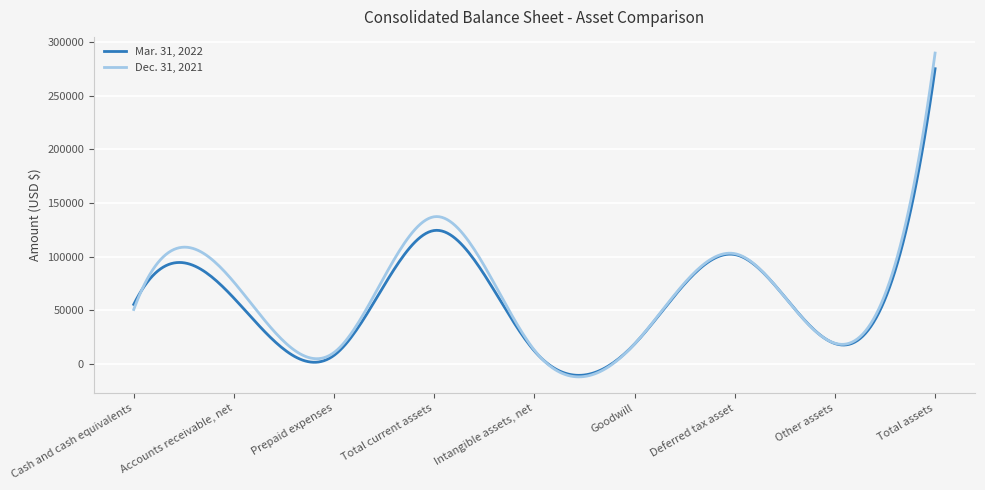

Rank the series by their maximum value, from lowest to highest.

Mar. 31, 2022, Dec. 31, 2021